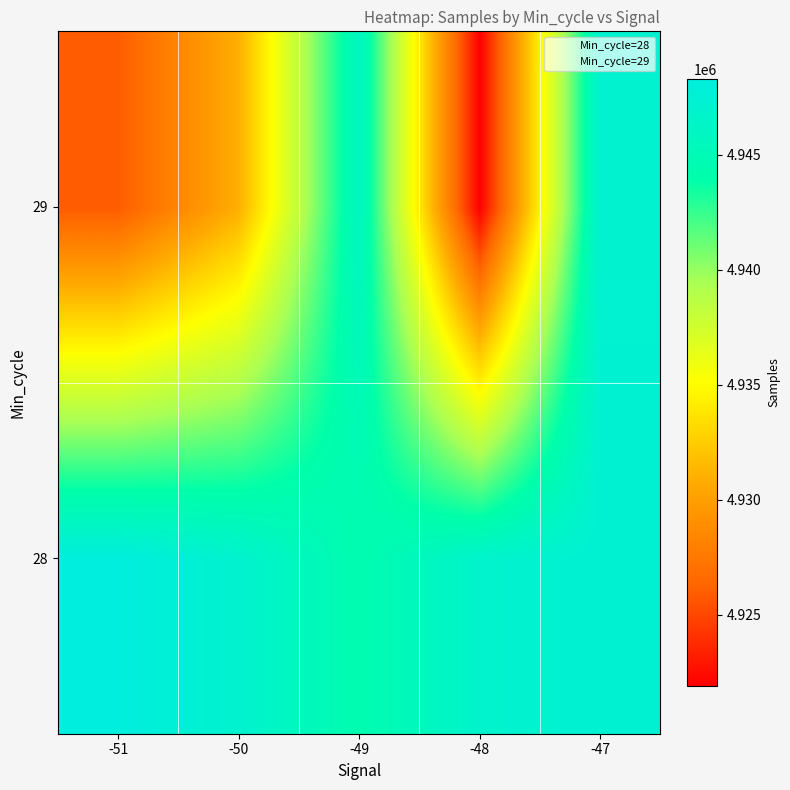

Rank the series by their maximum value, from lowest to highest.

29, 28